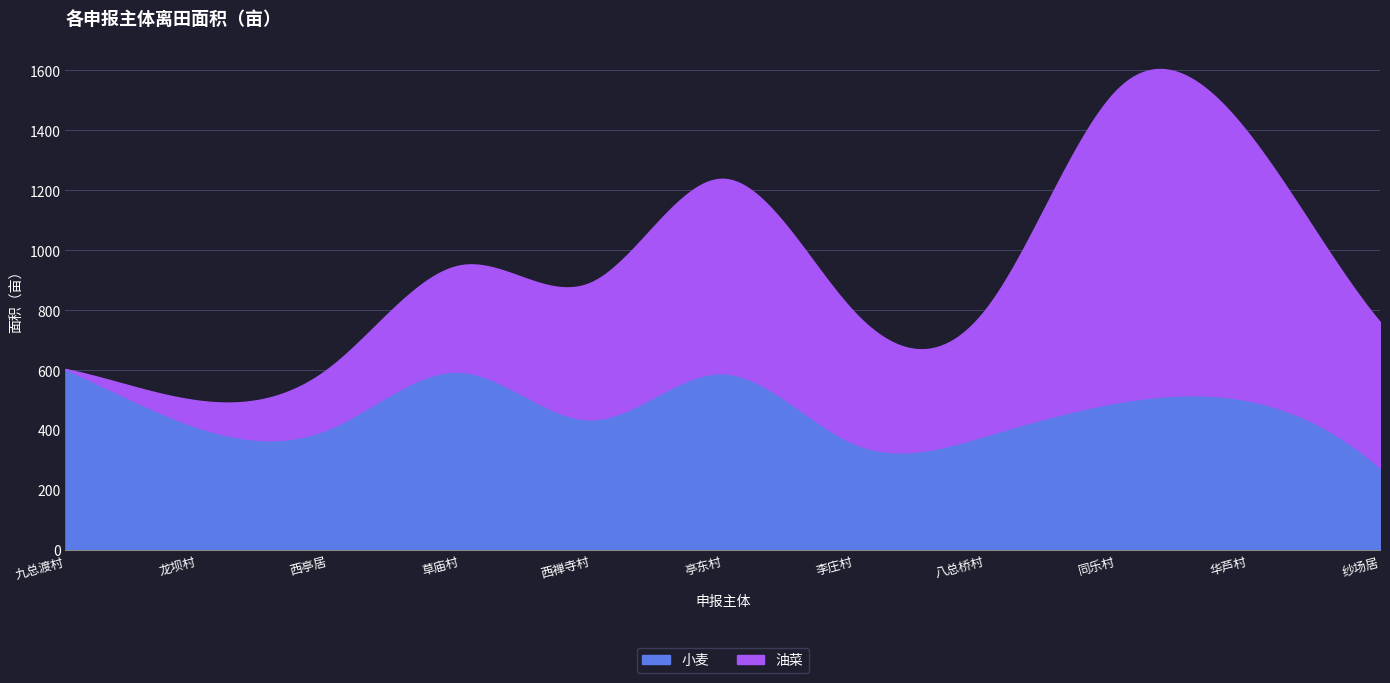

What is the total value across all series at 华芦村?

1389.3